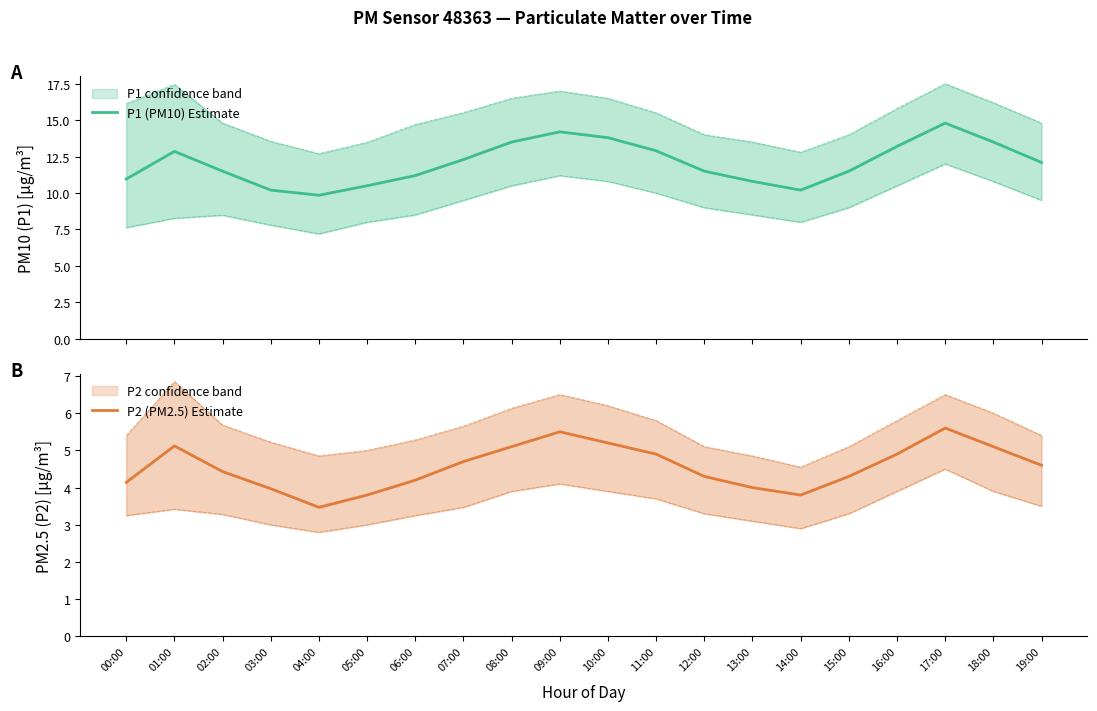

True or false: P1 (PM10) Estimate has more than 0 interior local peaks.

True